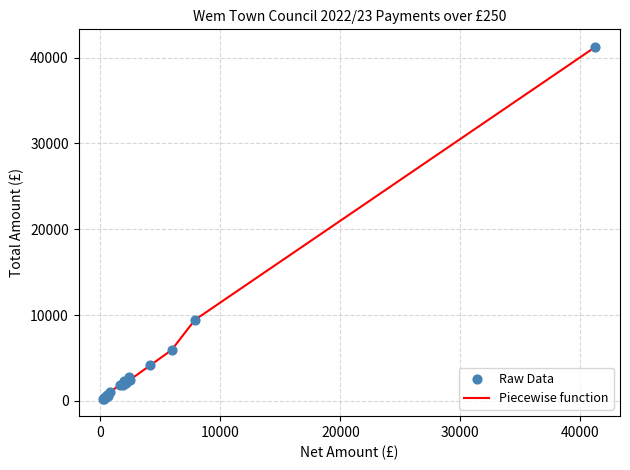

What is the maximum value shown in the chart?

41250.0